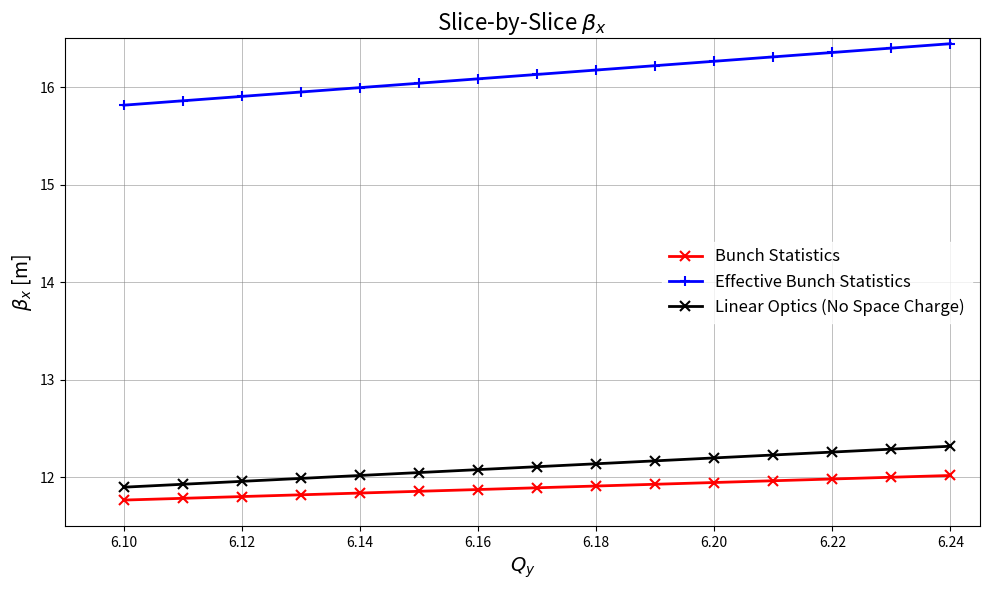

List the series in order of their peak value, highest first.

Effective Bunch Statistics, Linear Optics (No Space Charge), Bunch Statistics